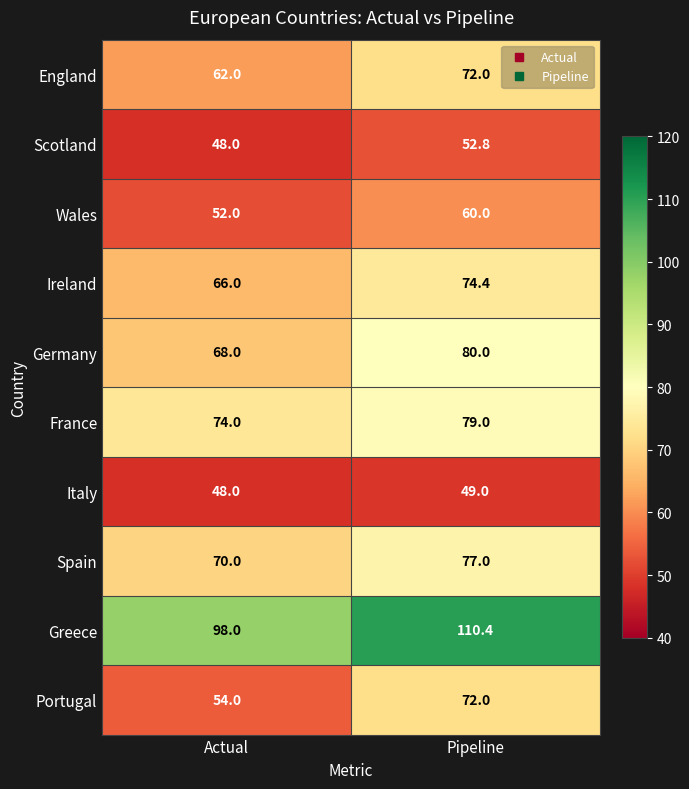

Reading right to left, what are all the values shown in this chart?

England: Pipeline=72.0	Actual=62.0
Scotland: Pipeline=52.8	Actual=48.0
Wales: Pipeline=60.0	Actual=52.0
Ireland: Pipeline=74.4	Actual=66.0
Germany: Pipeline=80.0	Actual=68.0
France: Pipeline=79.0	Actual=74.0
Italy: Pipeline=49.0	Actual=48.0
Spain: Pipeline=77.0	Actual=70.0
Greece: Pipeline=110.4	Actual=98.0
Portugal: Pipeline=72.0	Actual=54.0